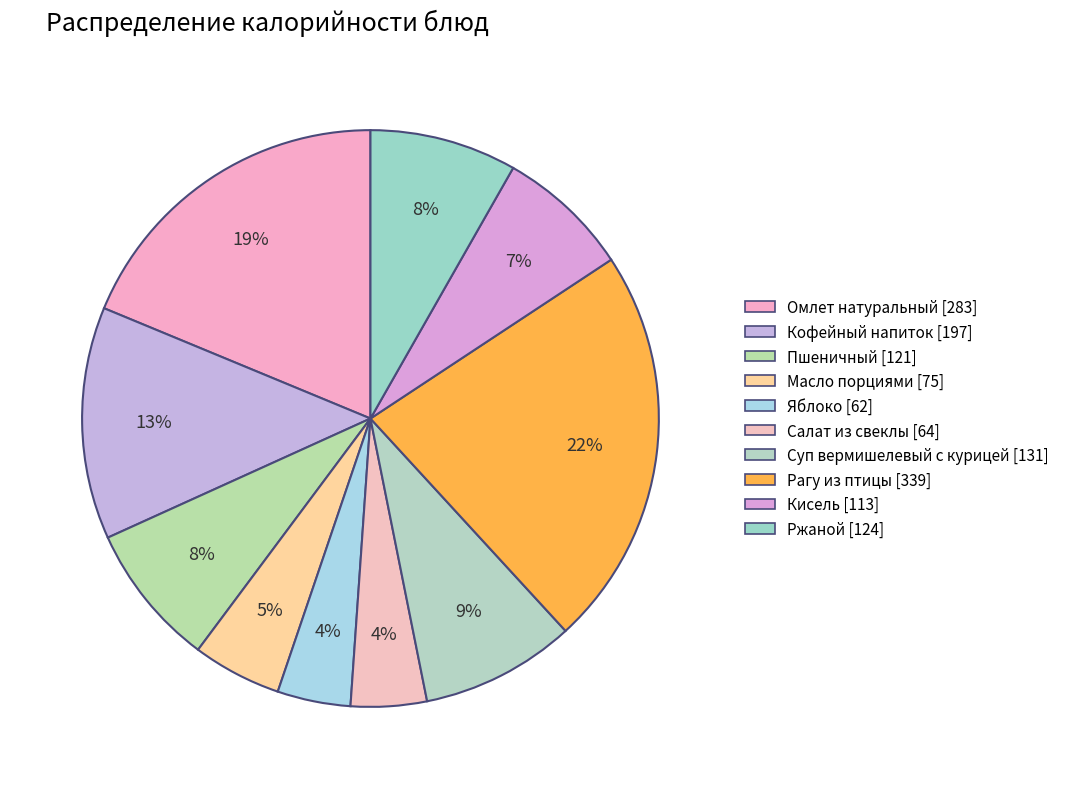

To the nearest percent, what is the difference between the Кисель and Омлет натуральный slice percentages?

11%